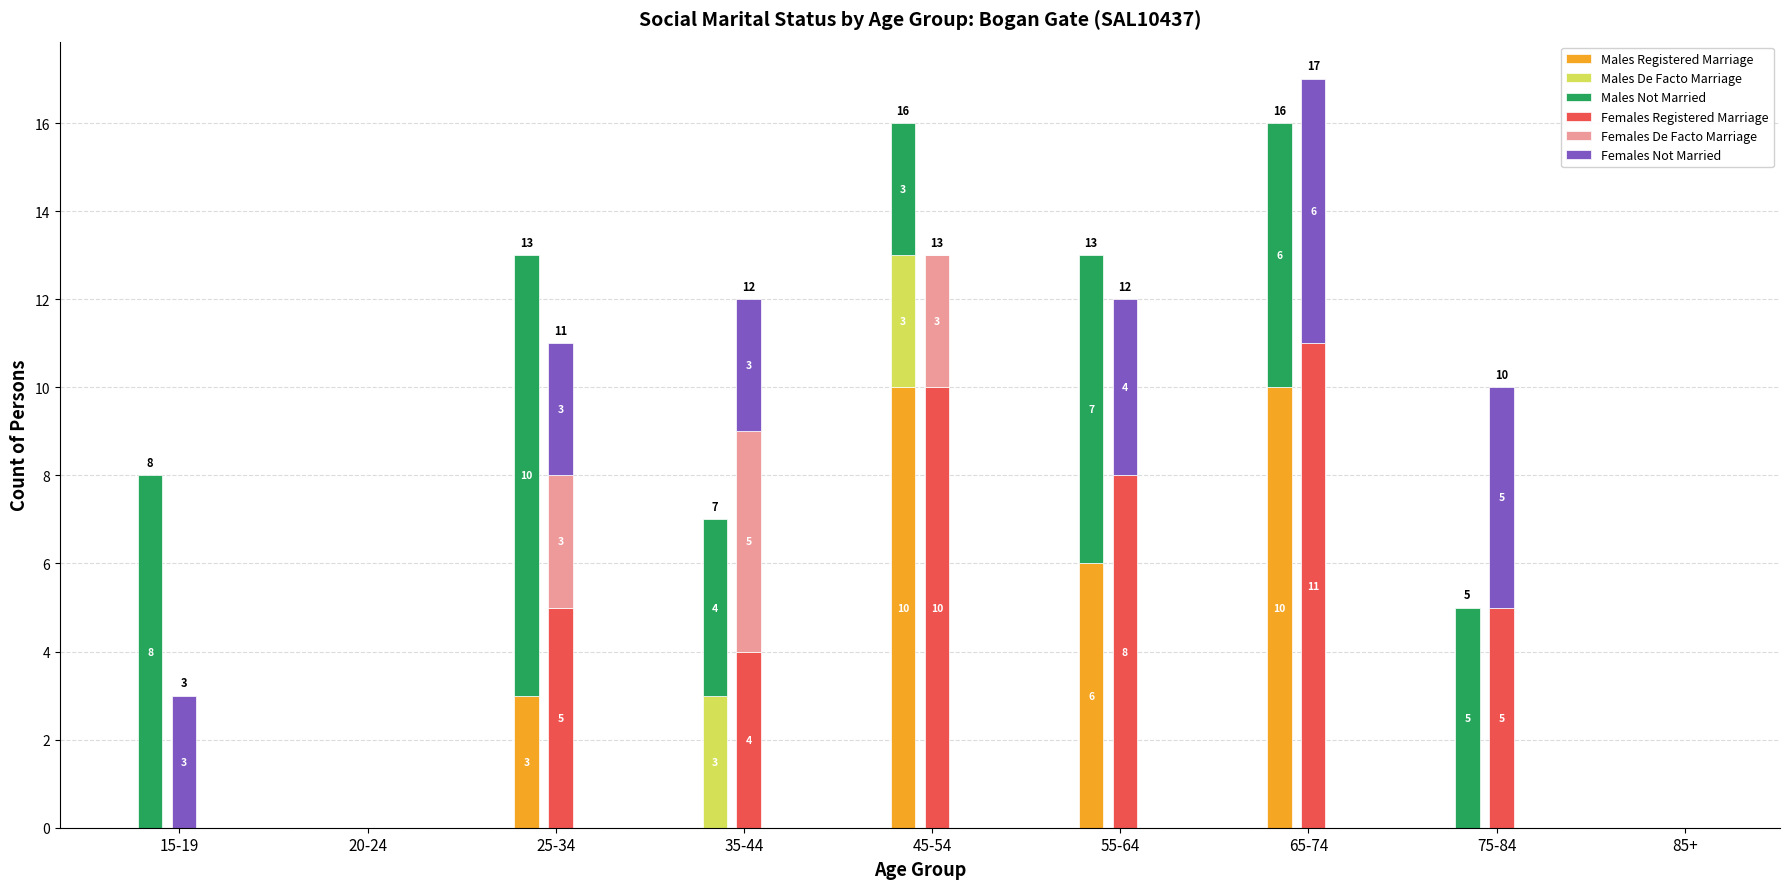

The Females Registered Marriage series shows 8 at 25-34. True or false?

False